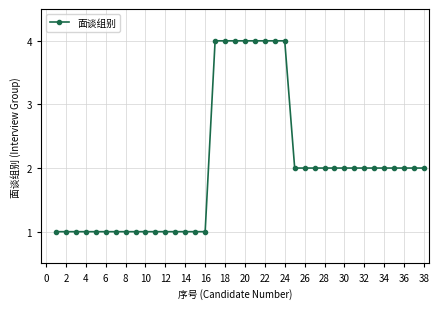

What is the value of the 19th point from the left?

4